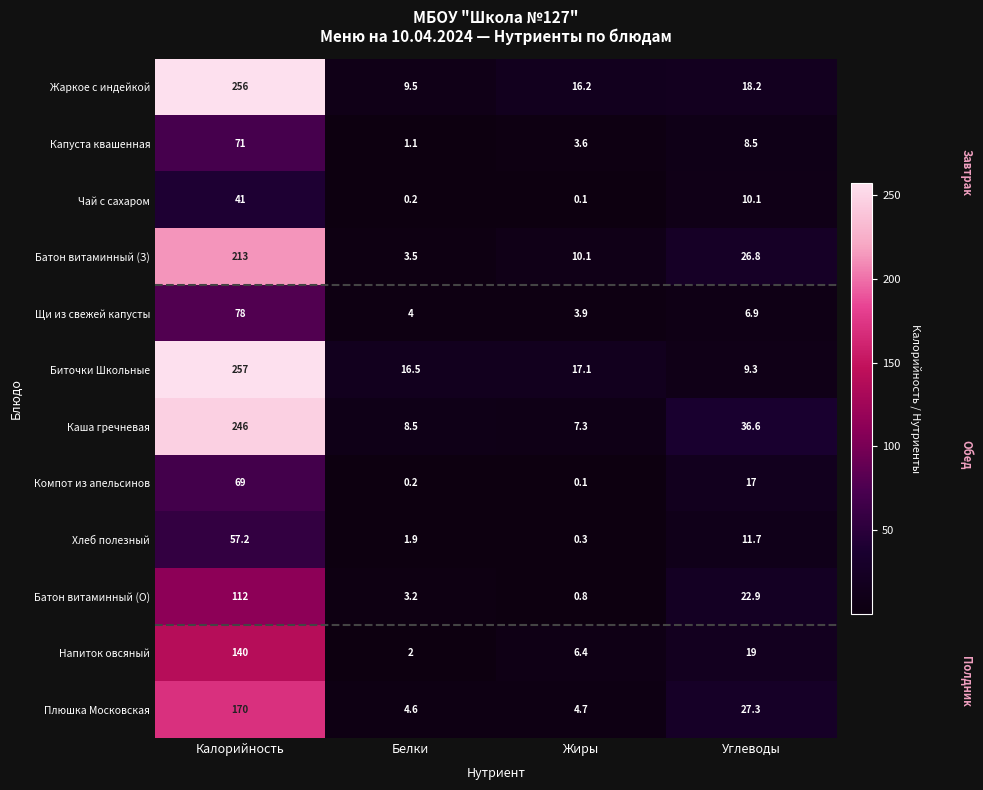

Count the number of categories in the chart.

4